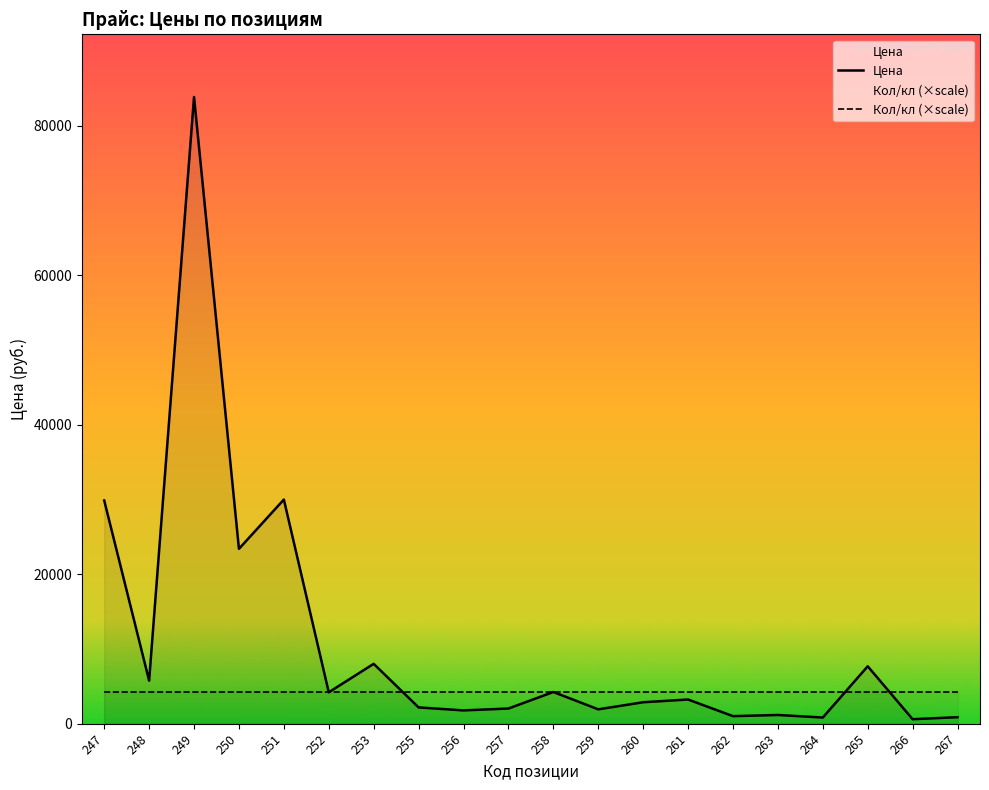

Reading left to right, what are all the values shown in this chart?

247=29880.0	248=5760.0	249=83880.0	250=23400.0	251=30000.0	252=4200.0	253=8010.0	255=2176.8	256=1776.0	257=2028.0	258=4240.8	259=1920.0	260=2868.0	261=3235.2	262=1008.0	263=1164.0	264=822.0	265=7680.0	266=600.0	267=866.4